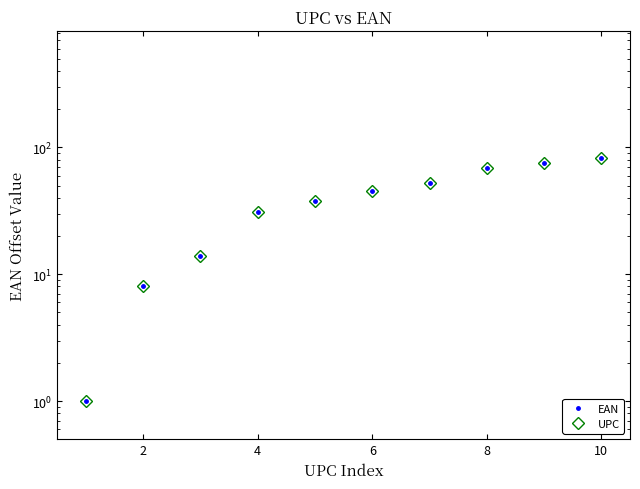

Between 10 and 2, which is larger?

10